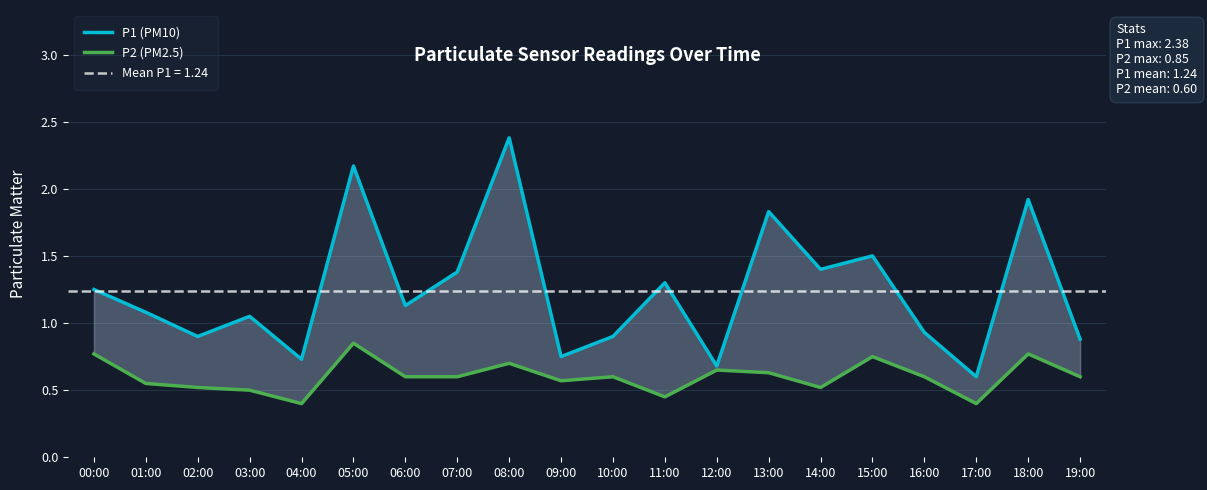

What is the difference between the highest and lowest values at 17:00?

0.2